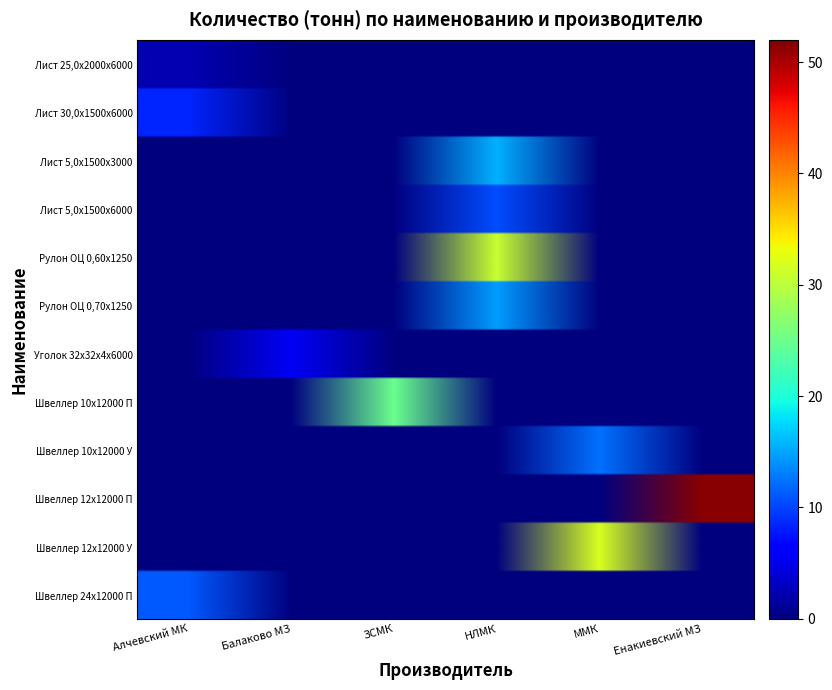

At which category does the chart reach its peak across all series?

Енакиевский МЗ